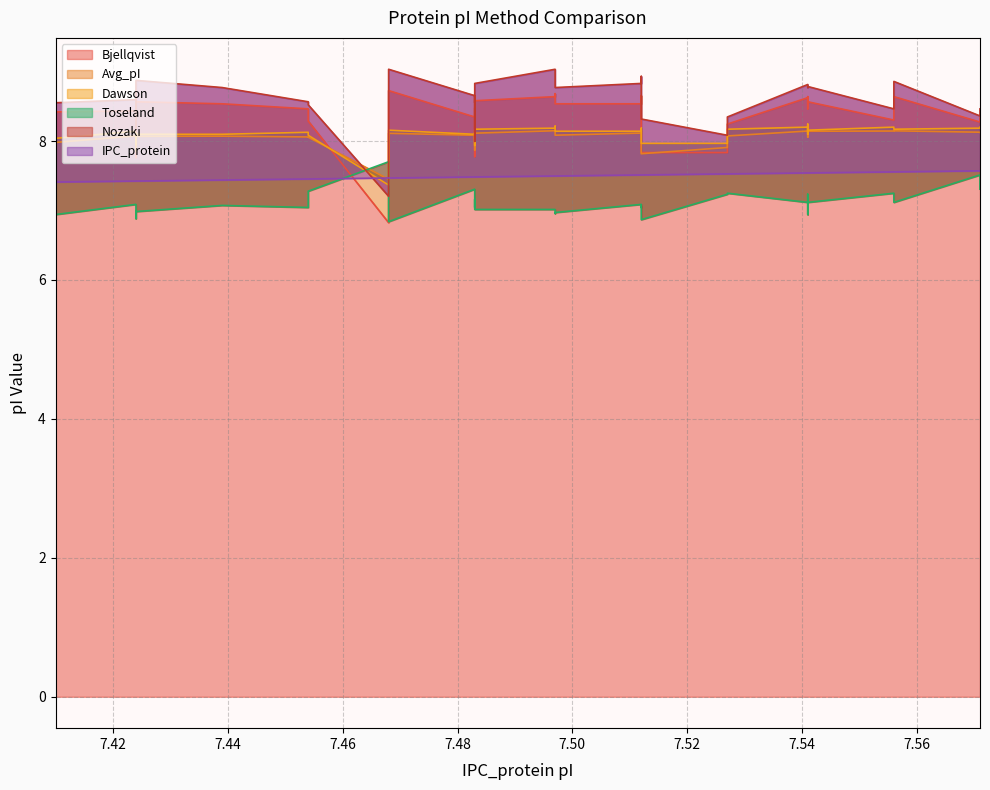

Reading left to right, transcribe all the data shown in this chart.

IPC_protein: 7.4	7.4	7.4	7.4	7.4	7.4	7.4	7.4	7.4	7.4	7.4	7.5	7.5	7.5	7.5	7.5	7.5	7.5	7.5	7.5	7.5	7.5	7.5	7.5	7.5	7.5	7.5	7.5	7.5	7.5	7.5	7.5	7.5	7.6	7.6	7.6	7.6
Avg_pI: 8.0	8.0	8.0	7.8	7.8	8.0	8.1	8.0	7.9	8.1	8.1	8.1	8.1	7.4	8.1	8.1	8.0	8.1	7.9	8.1	8.1	8.1	8.1	8.1	8.2	8.1	7.8	7.9	8.1	8.1	8.1	8.2	8.1	8.1	8.1	8.1	8.1
Dawson: 8.1	8.0	8.1	7.9	8.0	8.0	8.1	8.1	8.0	8.1	8.1	8.1	8.1	7.4	8.2	8.1	8.1	8.1	7.9	8.2	8.2	8.2	8.1	8.1	8.2	8.2	8.0	8.0	8.2	8.2	8.1	8.2	8.2	8.2	8.2	8.2	8.2
Toseland: 7.1	7.0	7.0	7.0	7.0	6.9	7.1	7.1	6.9	7.0	7.1	7.0	7.3	7.7	6.8	7.3	7.1	7.0	7.2	7.0	7.0	7.0	7.0	7.1	7.0	7.1	6.9	7.2	7.2	7.1	6.9	7.2	7.1	7.2	7.1	7.5	7.3
Bjellqvist: 8.4	8.4	8.5	7.7	7.8	8.4	8.4	8.4	7.8	8.6	8.5	8.5	8.3	6.8	8.7	8.3	8.4	8.5	7.8	8.6	8.6	8.7	8.5	8.5	8.7	8.6	7.8	7.8	8.2	8.6	8.5	8.6	8.6	8.3	8.6	8.3	8.3
Nozaki: 8.6	8.6	8.8	8.1	8.2	8.6	8.6	8.6	8.1	8.9	8.8	8.6	8.5	7.2	9.0	8.7	8.6	8.7	8.0	8.8	9.0	8.9	8.8	8.8	8.9	8.9	8.3	8.1	8.3	8.8	8.8	8.8	8.8	8.5	8.9	8.4	8.5